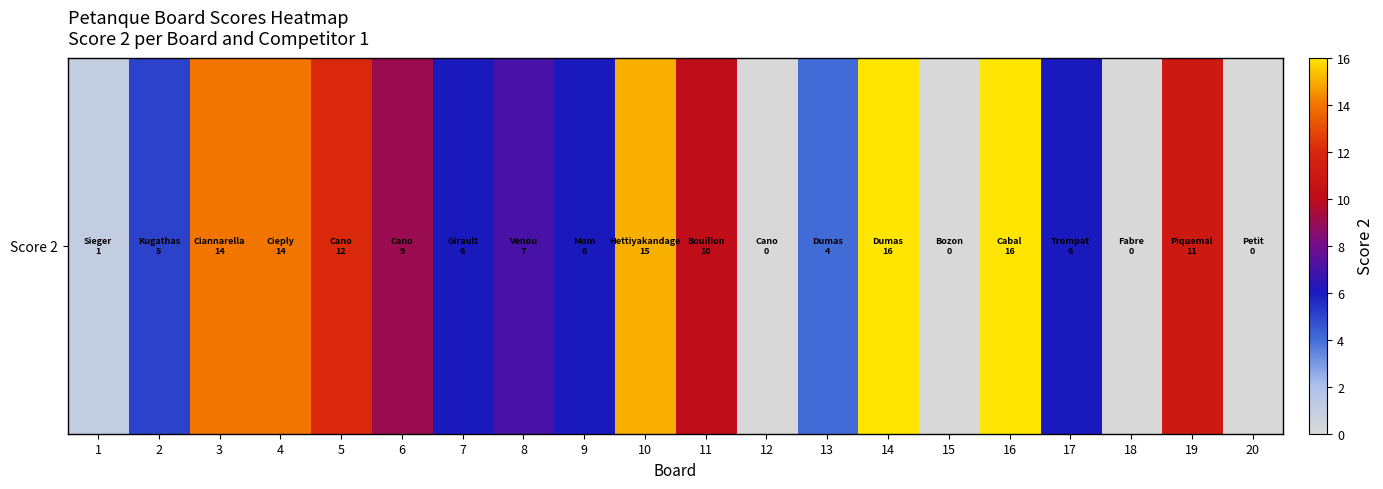

Where is the data nearest to the value 8?

6